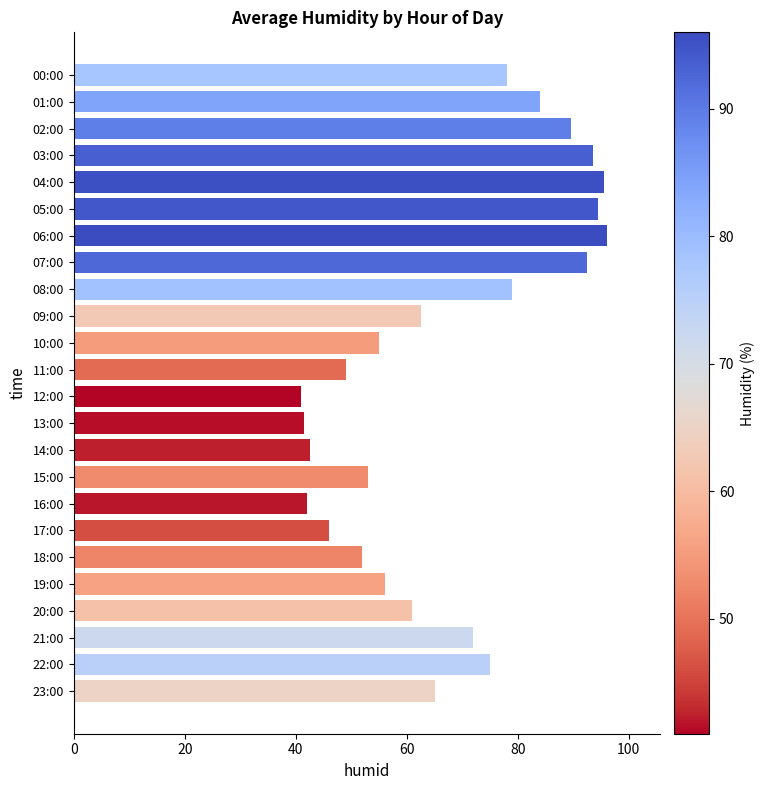

What is the difference between the values at 23:00 and 22:00?

10.0